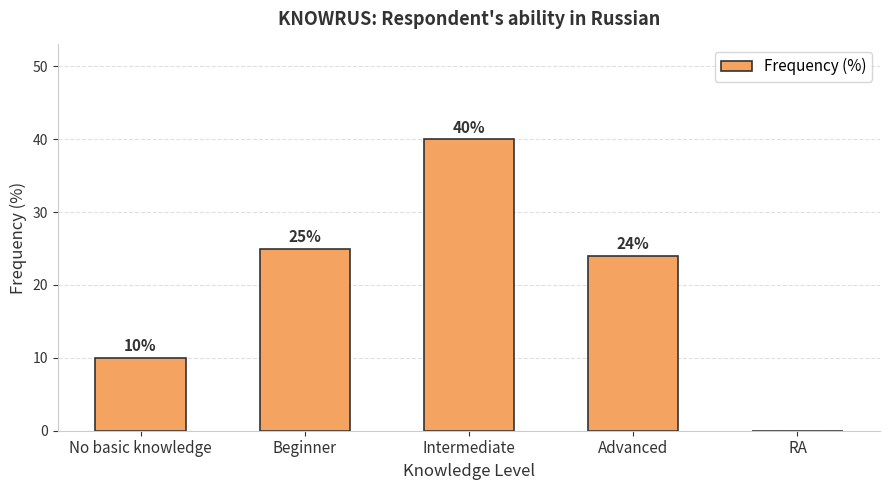

At which label does the data first exceed 24?

Beginner